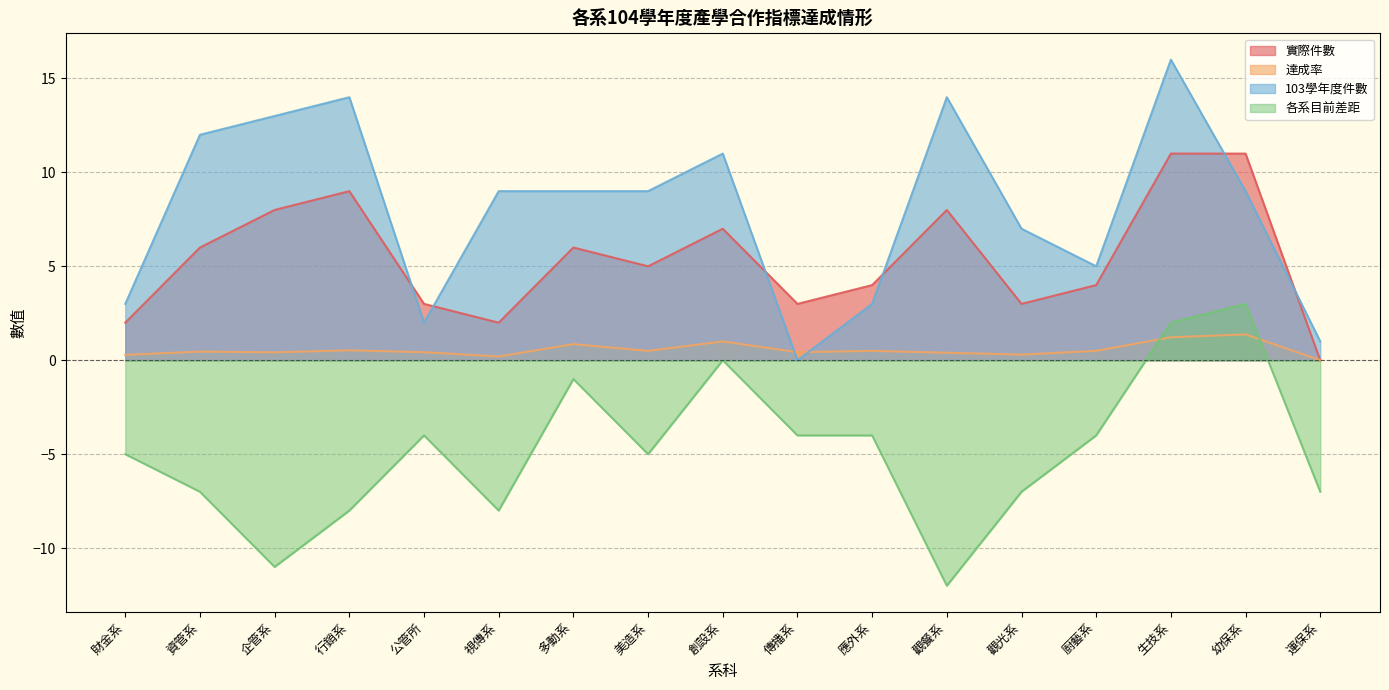

Rank the series by their maximum value, from lowest to highest.

達成率, 各系目前差距, 實際件數, 103學年度件數